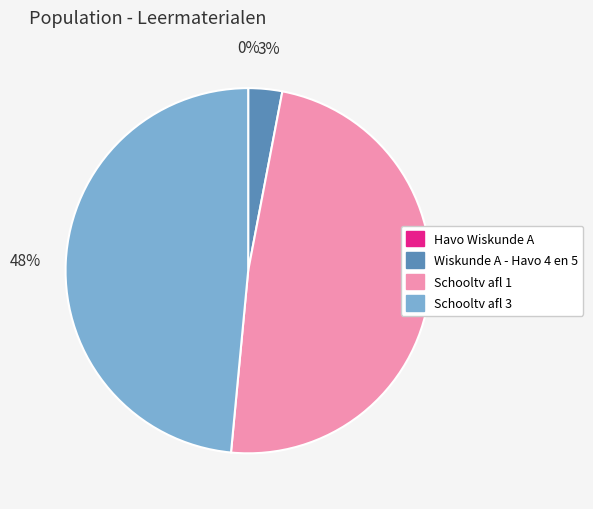

Do Wiskunde A - Havo 4 en 5 and Schooltv afl 1 together represent more than half of the pie?

Yes